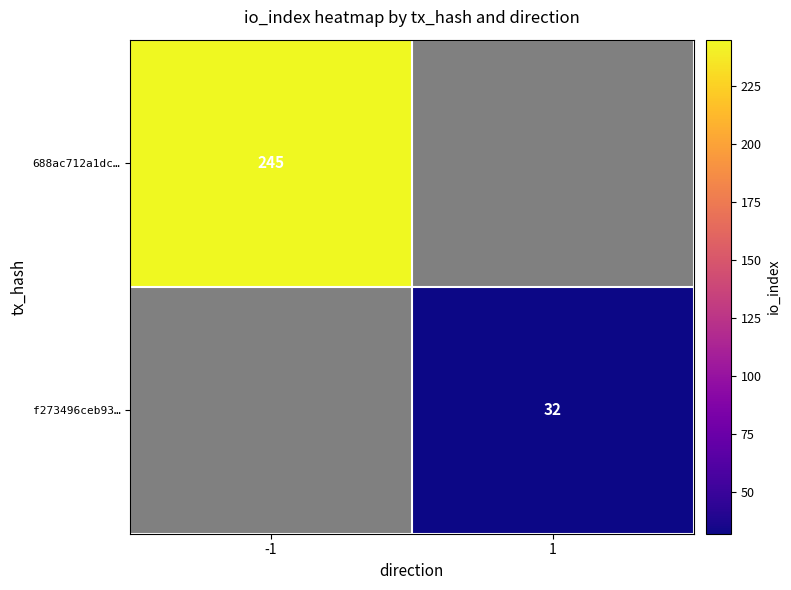

The 688ac712a1dc… series shows 245 at -1. True or false?

True